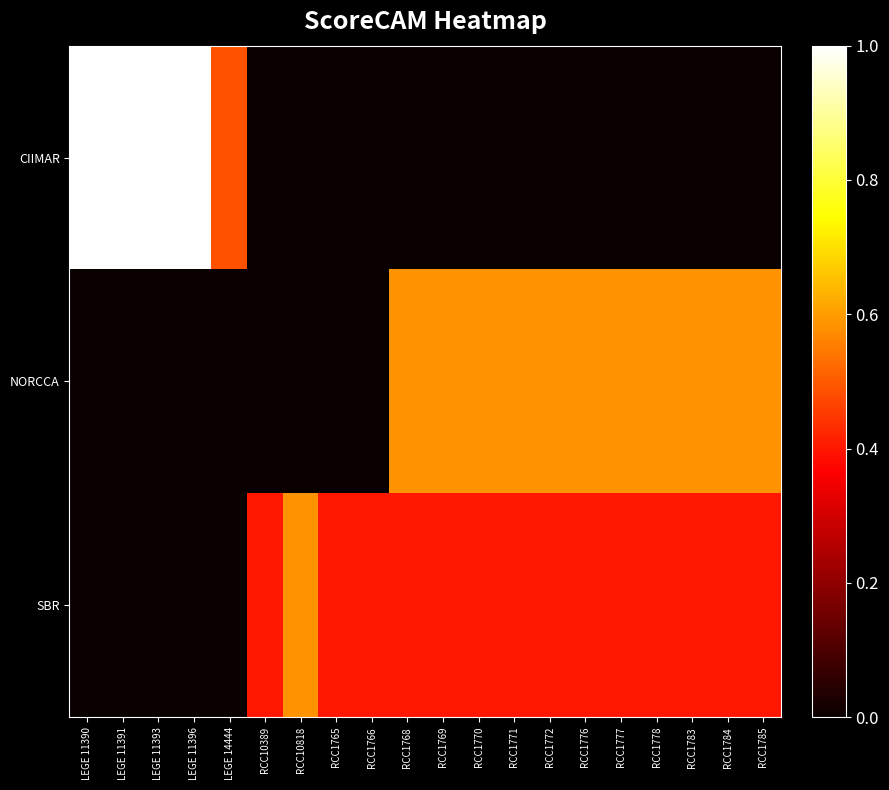

Reading left to right, list all the values displayed in this chart.

CIIMAR: LEGE 11390=1.0	LEGE 11391=1.0	LEGE 11393=1.0	LEGE 11396=1.0	LEGE 14444=0.5	RCC10389=0.0	RCC10818=0.0	RCC1765=0.0	RCC1766=0.0	RCC1768=0.0	RCC1769=0.0	RCC1770=0.0	RCC1771=0.0	RCC1772=0.0	RCC1776=0.0	RCC1777=0.0	RCC1778=0.0	RCC1783=0.0	RCC1784=0.0	RCC1785=0.0
NORCCA: LEGE 11390=0.0	LEGE 11391=0.0	LEGE 11393=0.0	LEGE 11396=0.0	LEGE 14444=0.0	RCC10389=0.0	RCC10818=0.0	RCC1765=0.0	RCC1766=0.0	RCC1768=0.6	RCC1769=0.6	RCC1770=0.6	RCC1771=0.6	RCC1772=0.6	RCC1776=0.6	RCC1777=0.6	RCC1778=0.6	RCC1783=0.6	RCC1784=0.6	RCC1785=0.6
SBR: LEGE 11390=0.0	LEGE 11391=0.0	LEGE 11393=0.0	LEGE 11396=0.0	LEGE 14444=0.0	RCC10389=0.4	RCC10818=0.6	RCC1765=0.4	RCC1766=0.4	RCC1768=0.4	RCC1769=0.4	RCC1770=0.4	RCC1771=0.4	RCC1772=0.4	RCC1776=0.4	RCC1777=0.4	RCC1778=0.4	RCC1783=0.4	RCC1784=0.4	RCC1785=0.4